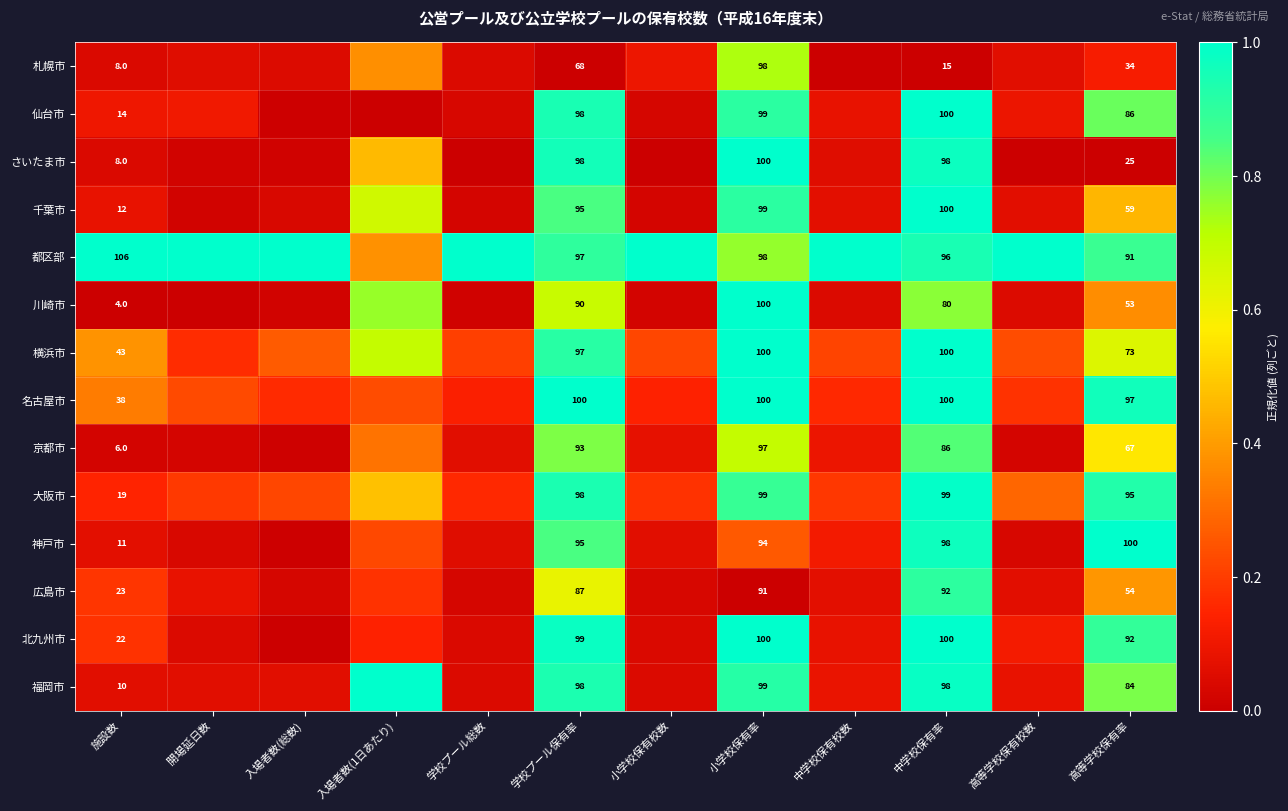

At how many categories does at least one series exceed 0?

12